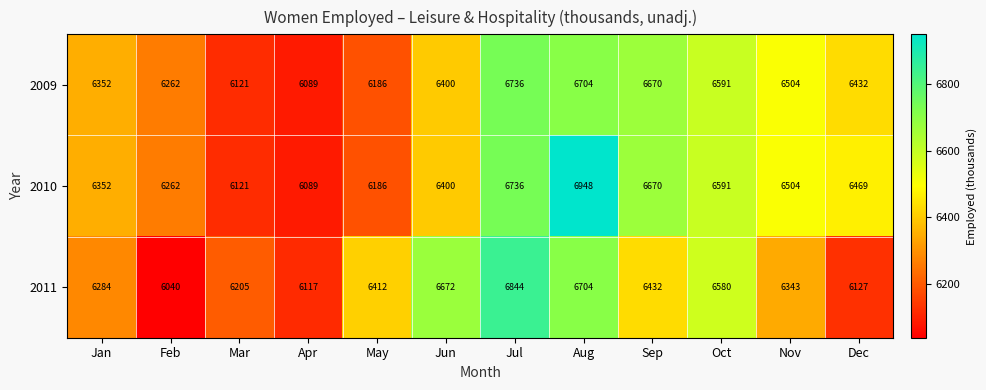

At which category does the chart reach its minimum across all series?

Feb